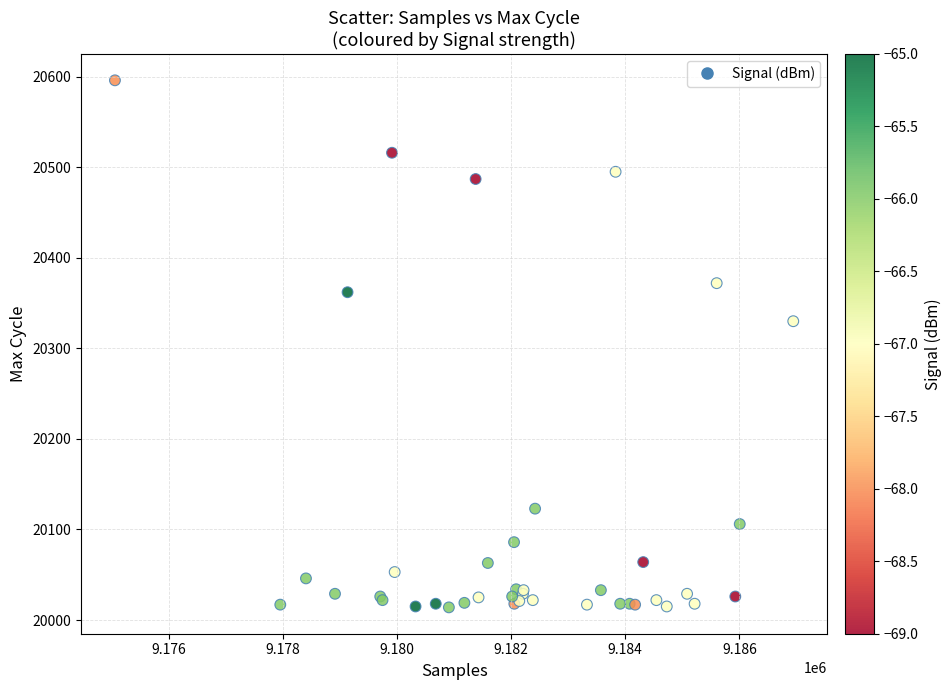

What Y value in the scatter plot is closest to 20305?

20330